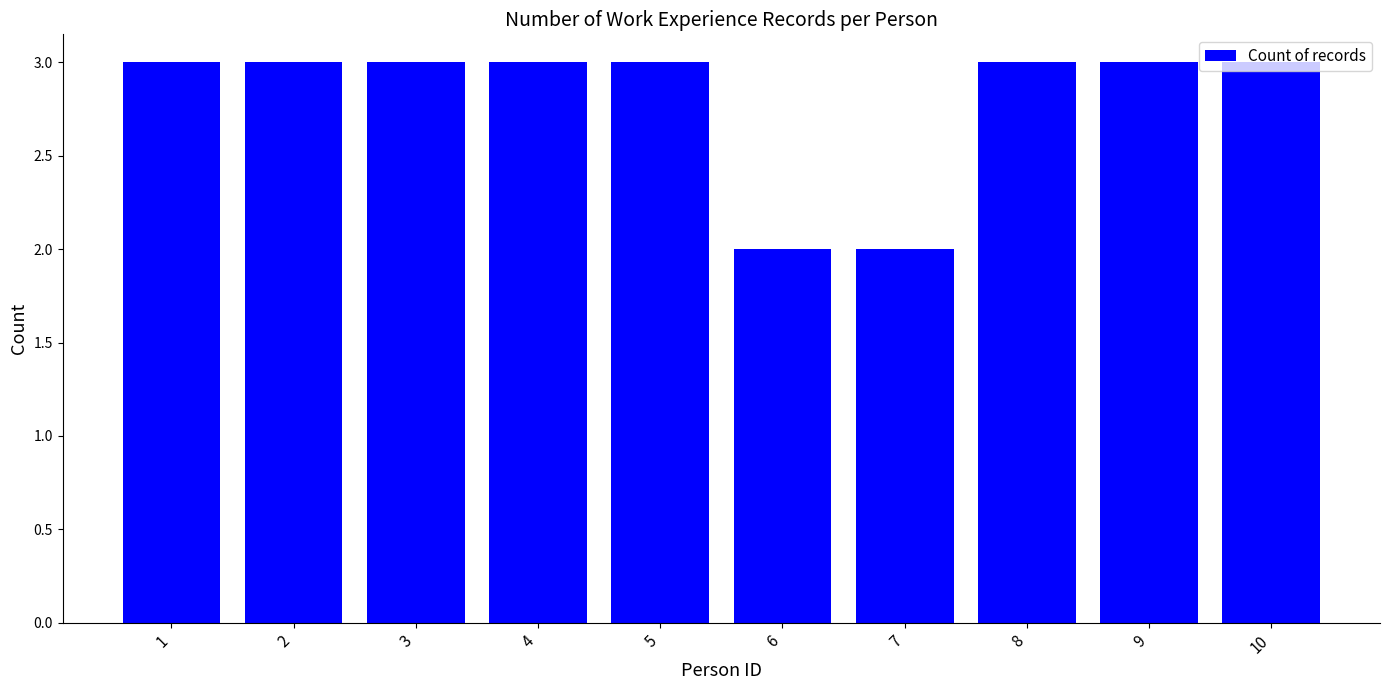

How many bars are there in total?

10